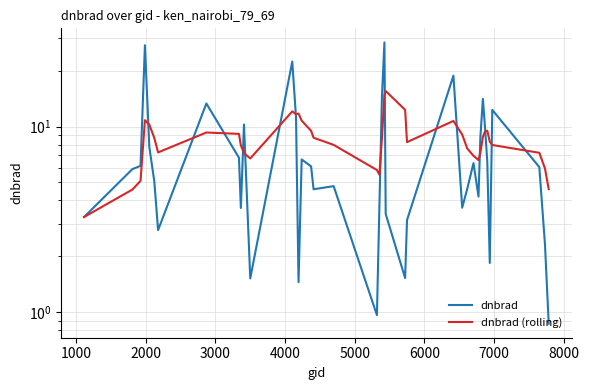

Reading left to right, what are all the values shown in this chart?

dnbrad: 3.3	5.9	6.1	27.4	7.8	5.1	2.8	13.3	6.8	3.6	10.2	1.5	22.4	11.2	1.5	6.6	6.1	4.6	4.8	1.0	3.8	14.4	28.4	3.4	1.5	3.1	18.8	3.7	4.6	6.4	4.2	8.7	14.1	10.3	6.5	1.8	12.3	6.0	2.3	0.9
dnbrad (rolling): 3.3	4.6	5.1	10.8	10.2	8.7	7.3	9.3	9.1	7.9	7.2	6.7	12.1	11.7	11.7	10.8	9.5	8.7	8.0	5.8	5.5	8.6	14.8	15.5	12.3	8.2	10.7	9.1	7.6	7.0	6.6	7.2	8.8	9.3	9.5	8.3	8.0	7.2	5.9	4.6